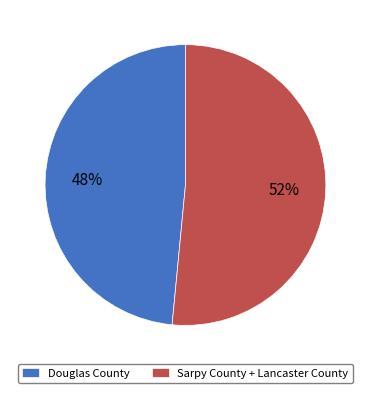

To the nearest percent, what percentage of the pie is Sarpy County + Lancaster County?

52%